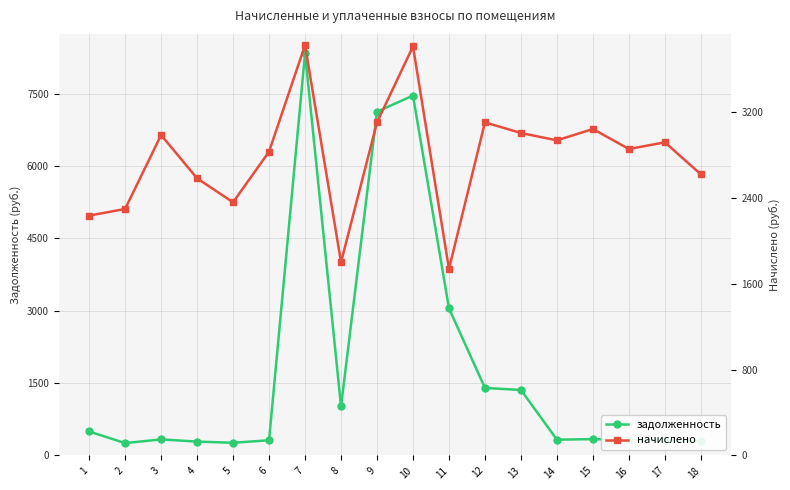

True or false: начислено has a value of 2620.6 at 18.

True